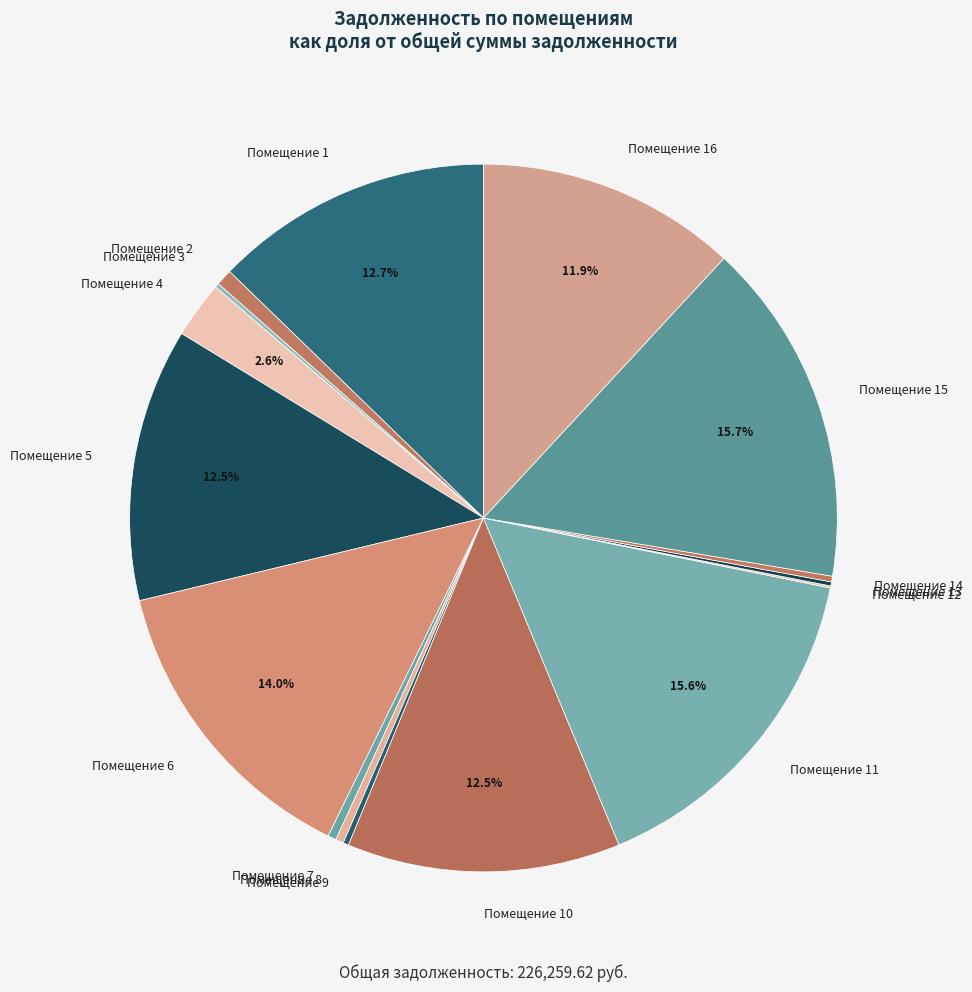

What percentage do Помещение 16 and Помещение 1 together represent?

24.6%